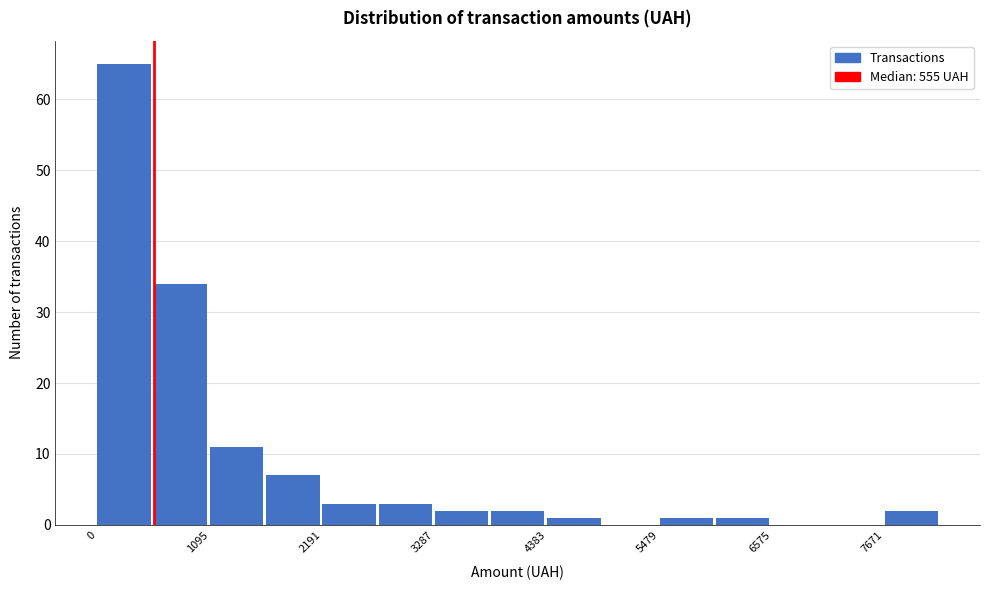

Around what value on the x-axis is the tallest bar? Give the approximate position of its centre, as read against the axis.

200